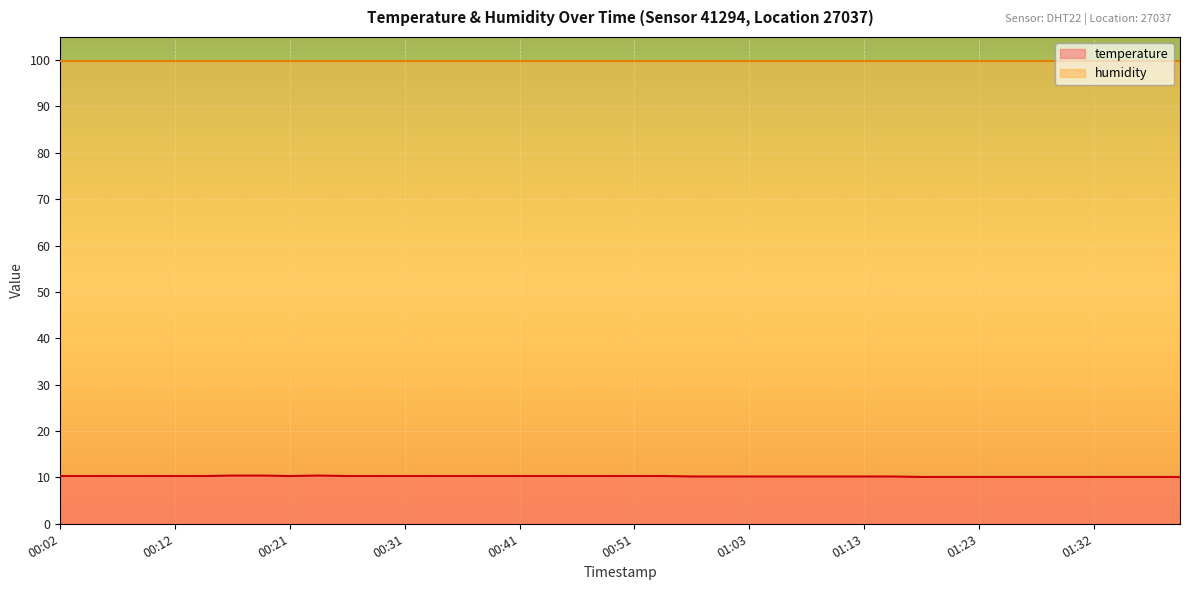

How many interior local valleys (lower than both neighbors) does the data have?

1